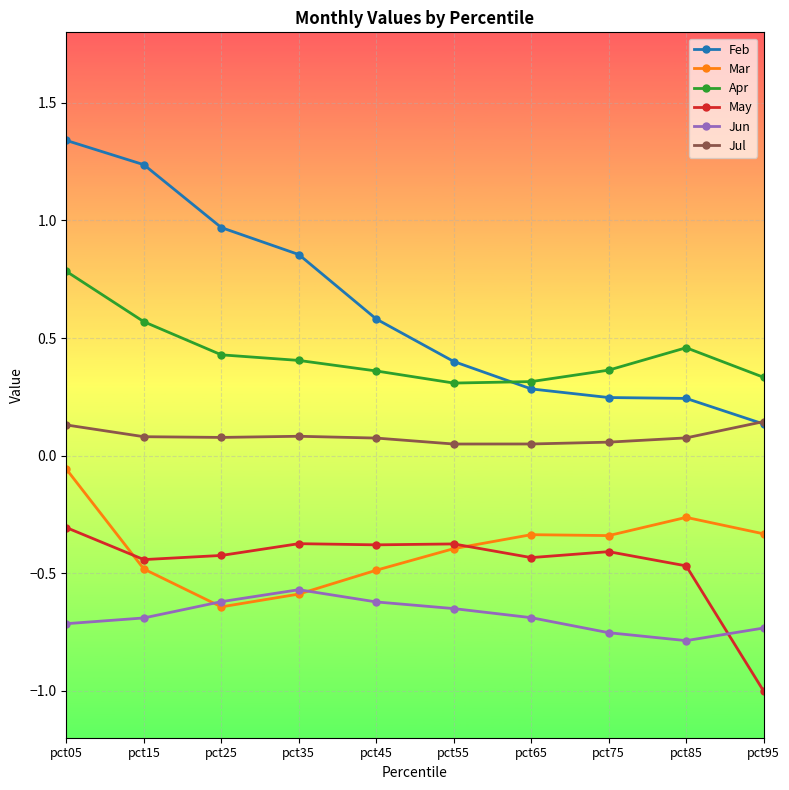

What is the value of the May point at the 10th from the left?

-1.0